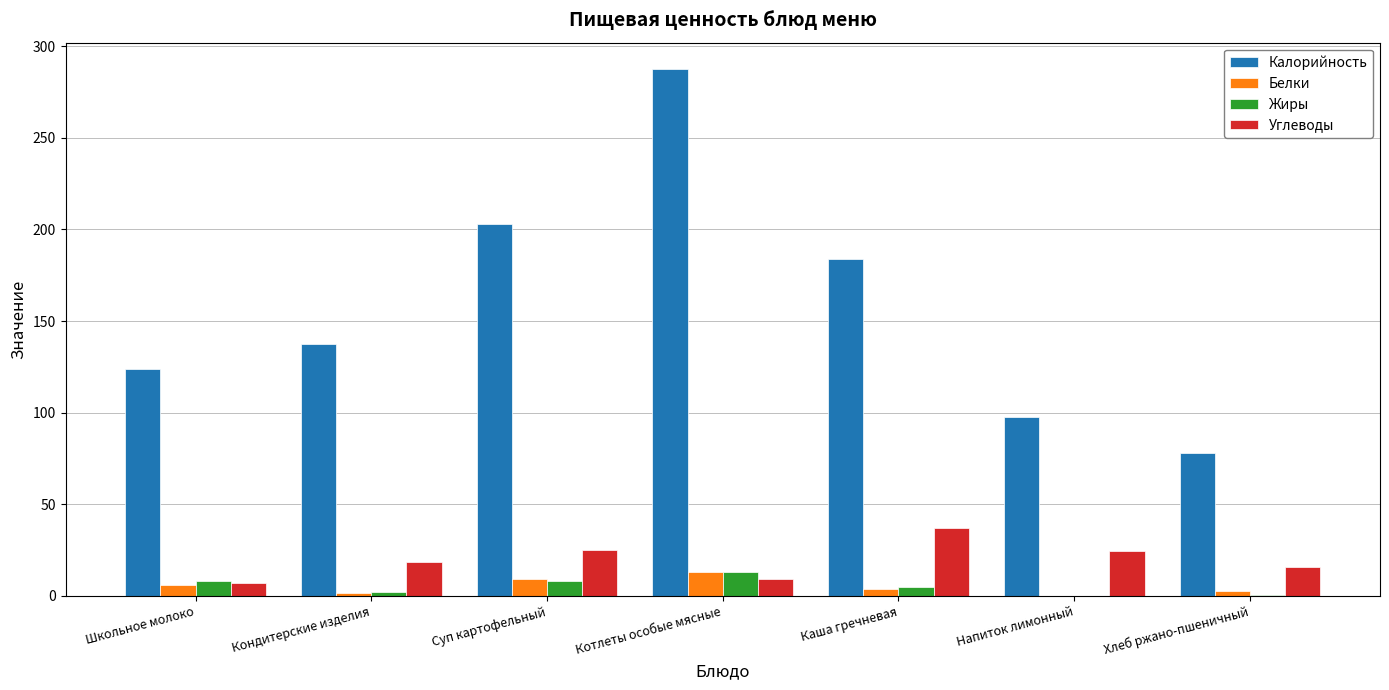

Are the bars horizontal?

No